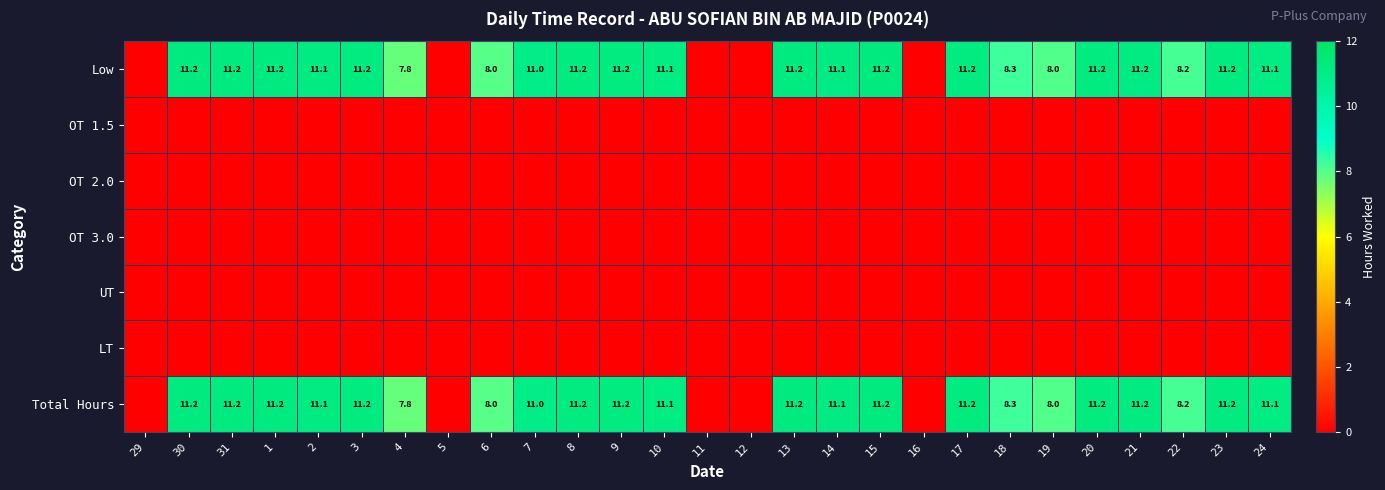

What is the difference between the highest and lowest values at 30?

11.2